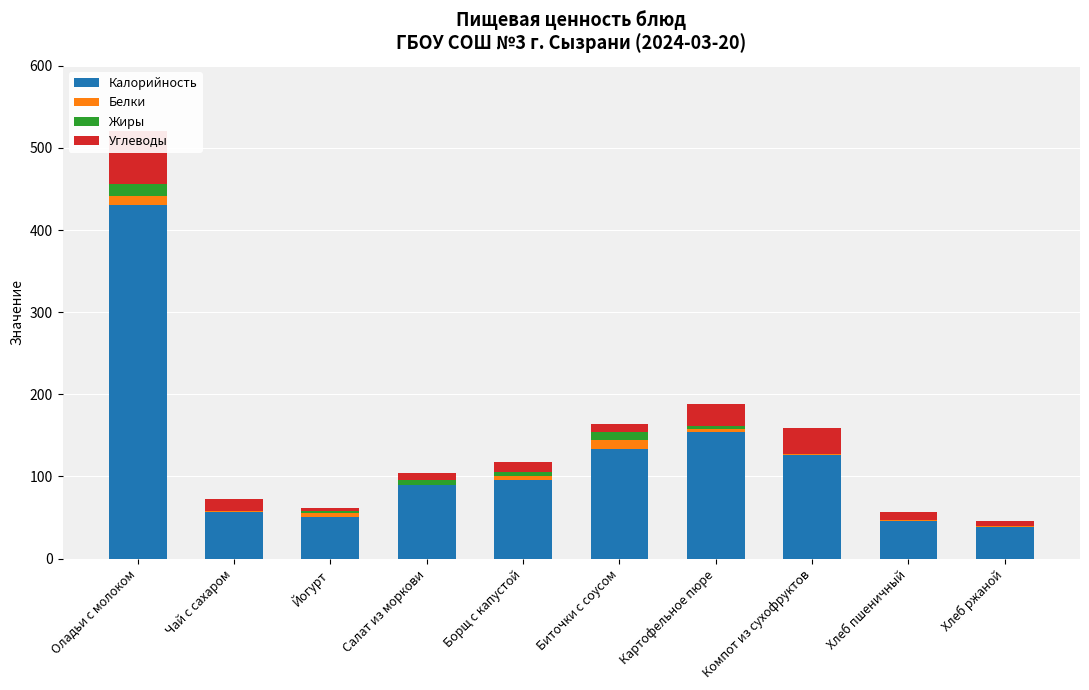

What is the total value across all series at Компот из сухофруктов?

159.1